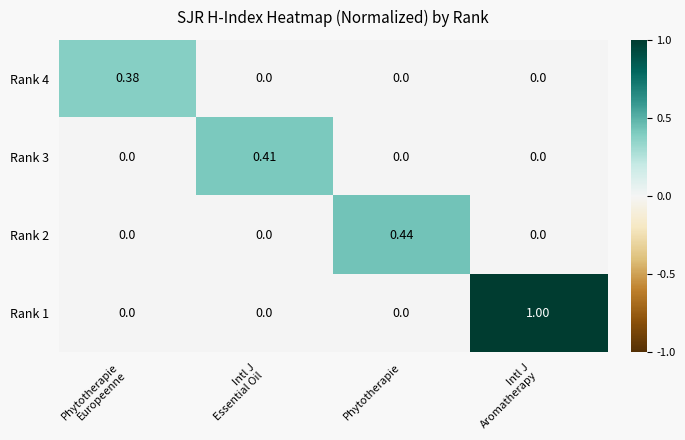

How many values in Rank 3 are above zero?

1